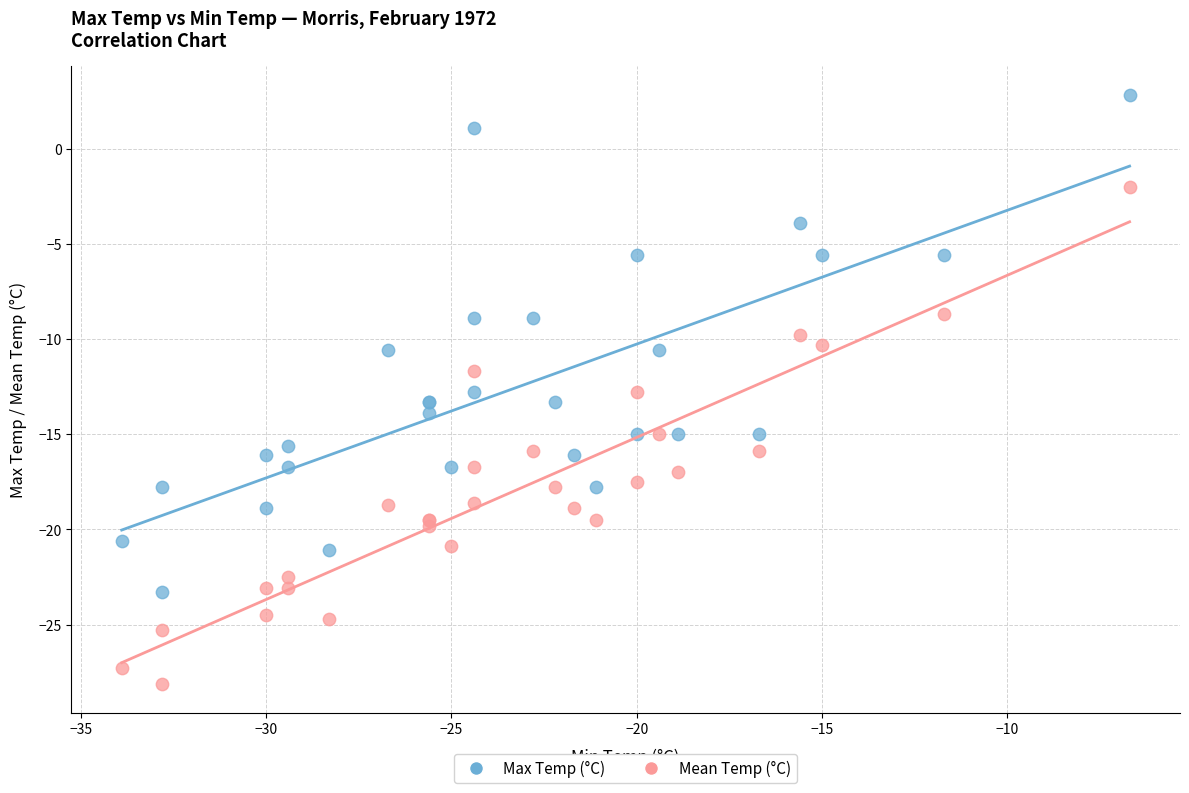

Which series reaches the maximum Y coordinate?

Max Temp (°C)